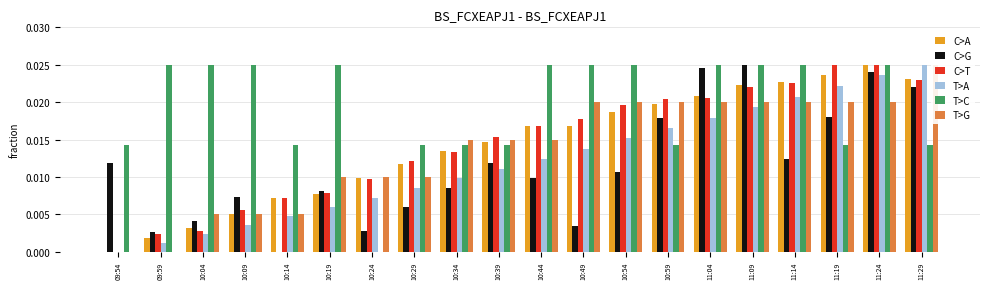

List the labels in order of C>A value, smallest first.

09:54, 09:59, 10:04, 10:09, 10:14, 10:19, 10:24, 10:29, 10:34, 10:39, 10:44, 10:49, 10:54, 10:59, 11:04, 11:09, 11:14, 11:29, 11:19, 11:24